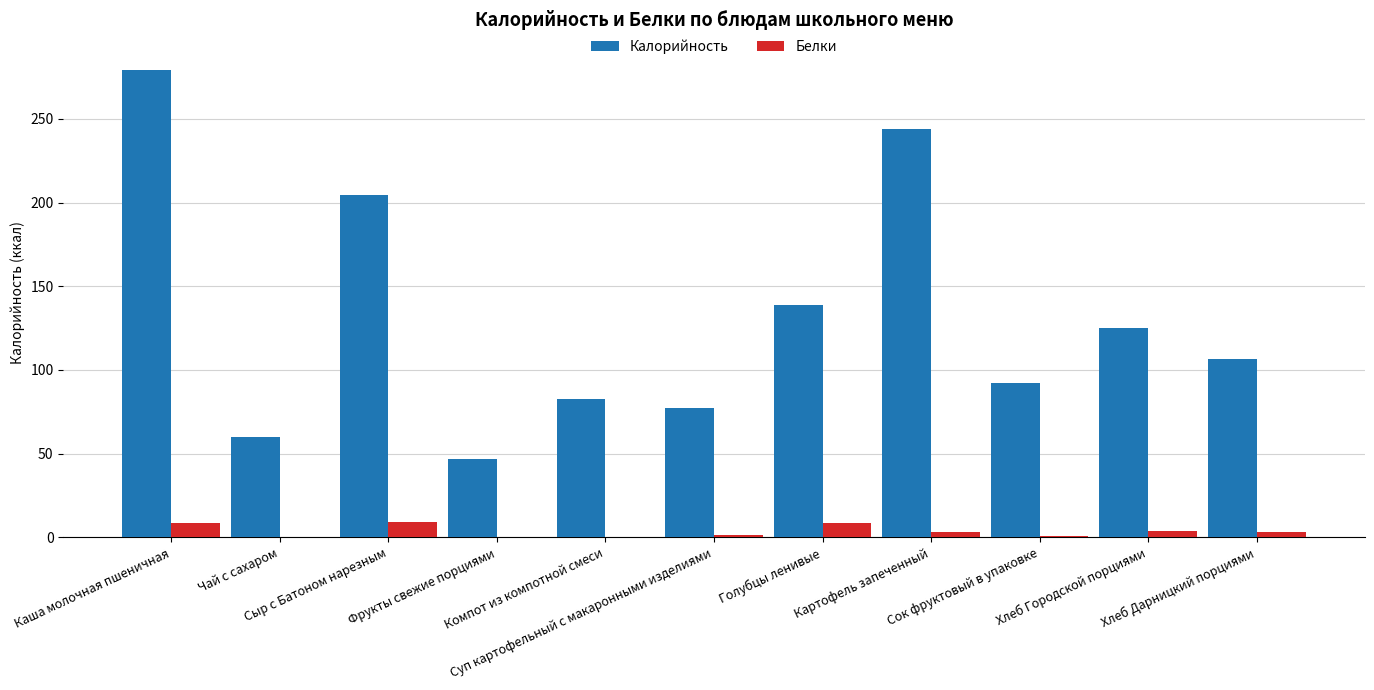

What is the greatest value displayed?

279.0